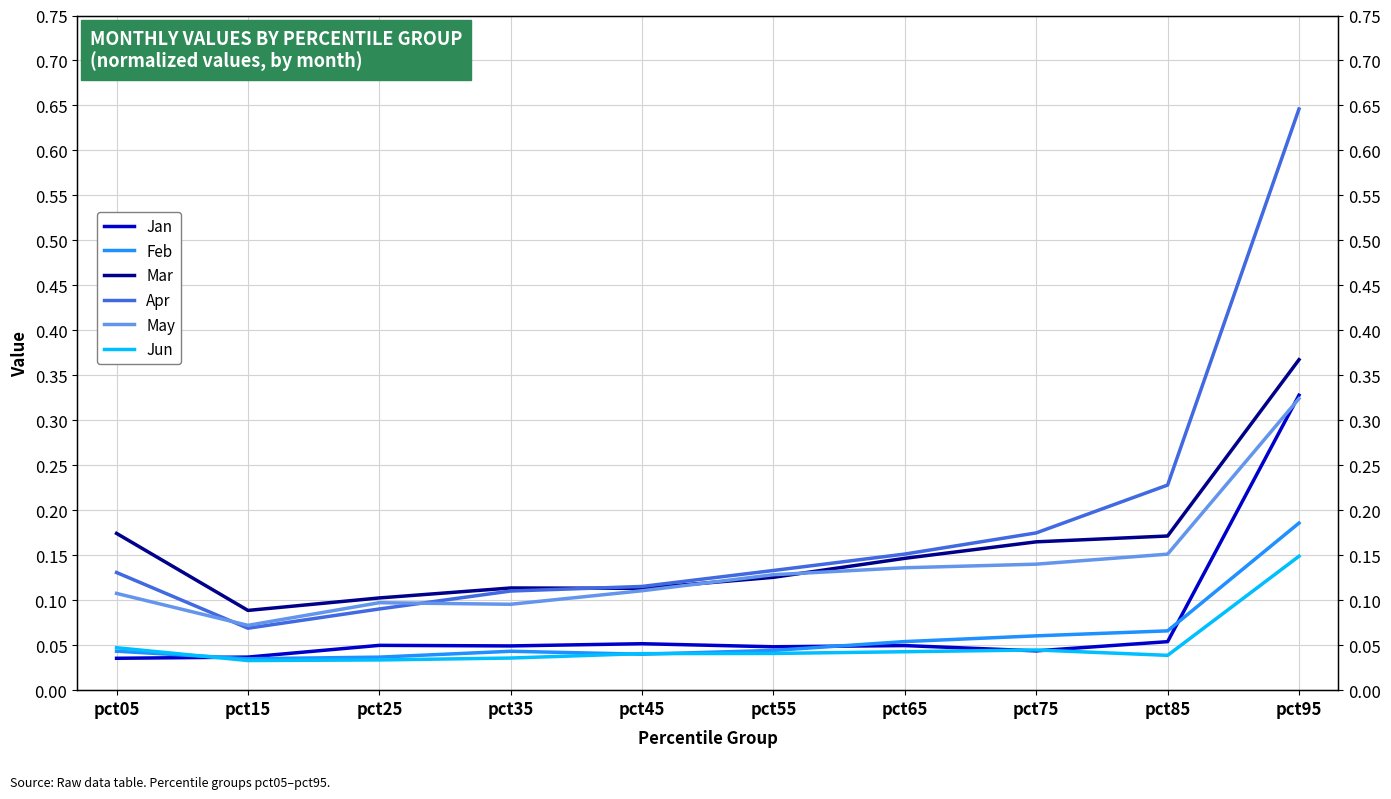

What is the sum of the Jan values at pct35 and pct65?

0.1